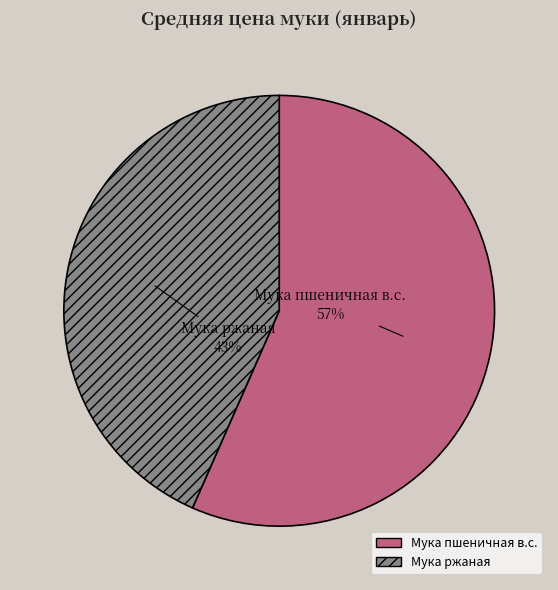

To the nearest percent, what is the combined percentage of Мука ржаная and Мука пшеничная в.с.?

100%